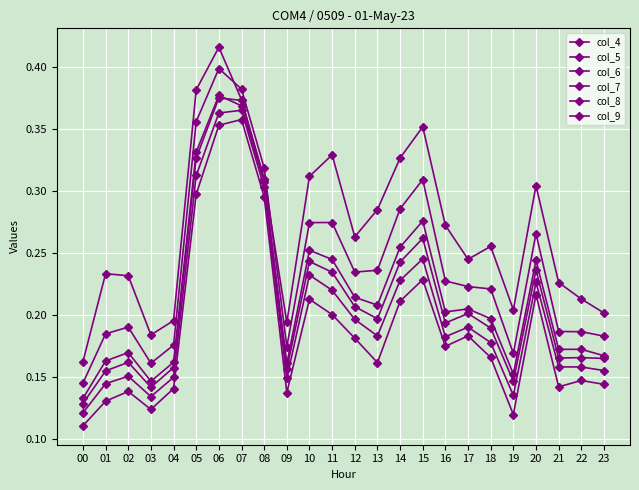

Reading right to left, list all the values displayed in this chart.

col_4: 23=0.2	22=0.2	21=0.2	20=0.3	19=0.2	18=0.3	17=0.2	16=0.3	15=0.4	14=0.3	13=0.3	12=0.3	11=0.3	10=0.3	09=0.2	08=0.3	07=0.4	06=0.4	05=0.4	04=0.2	03=0.2	02=0.2	01=0.2	00=0.2
col_5: 23=0.2	22=0.2	21=0.2	20=0.3	19=0.2	18=0.2	17=0.2	16=0.2	15=0.3	14=0.3	13=0.2	12=0.2	11=0.3	10=0.3	09=0.2	08=0.3	07=0.4	06=0.4	05=0.4	04=0.2	03=0.2	02=0.2	01=0.2	00=0.1
col_6: 23=0.2	22=0.2	21=0.2	20=0.2	19=0.2	18=0.2	17=0.2	16=0.2	15=0.3	14=0.3	13=0.2	12=0.2	11=0.2	10=0.3	09=0.2	08=0.3	07=0.4	06=0.4	05=0.3	04=0.2	03=0.1	02=0.2	01=0.2	00=0.1
col_7: 23=0.2	22=0.2	21=0.2	20=0.2	19=0.1	18=0.2	17=0.2	16=0.2	15=0.3	14=0.2	13=0.2	12=0.2	11=0.2	10=0.2	09=0.2	08=0.3	07=0.4	06=0.4	05=0.3	04=0.2	03=0.1	02=0.2	01=0.2	00=0.1
col_8: 23=0.2	22=0.2	21=0.2	20=0.2	19=0.1	18=0.2	17=0.2	16=0.2	15=0.2	14=0.2	13=0.2	12=0.2	11=0.2	10=0.2	09=0.1	08=0.3	07=0.4	06=0.4	05=0.3	04=0.1	03=0.1	02=0.2	01=0.1	00=0.1
col_9: 23=0.1	22=0.1	21=0.1	20=0.2	19=0.1	18=0.2	17=0.2	16=0.2	15=0.2	14=0.2	13=0.2	12=0.2	11=0.2	10=0.2	09=0.1	08=0.3	07=0.4	06=0.4	05=0.3	04=0.1	03=0.1	02=0.1	01=0.1	00=0.1